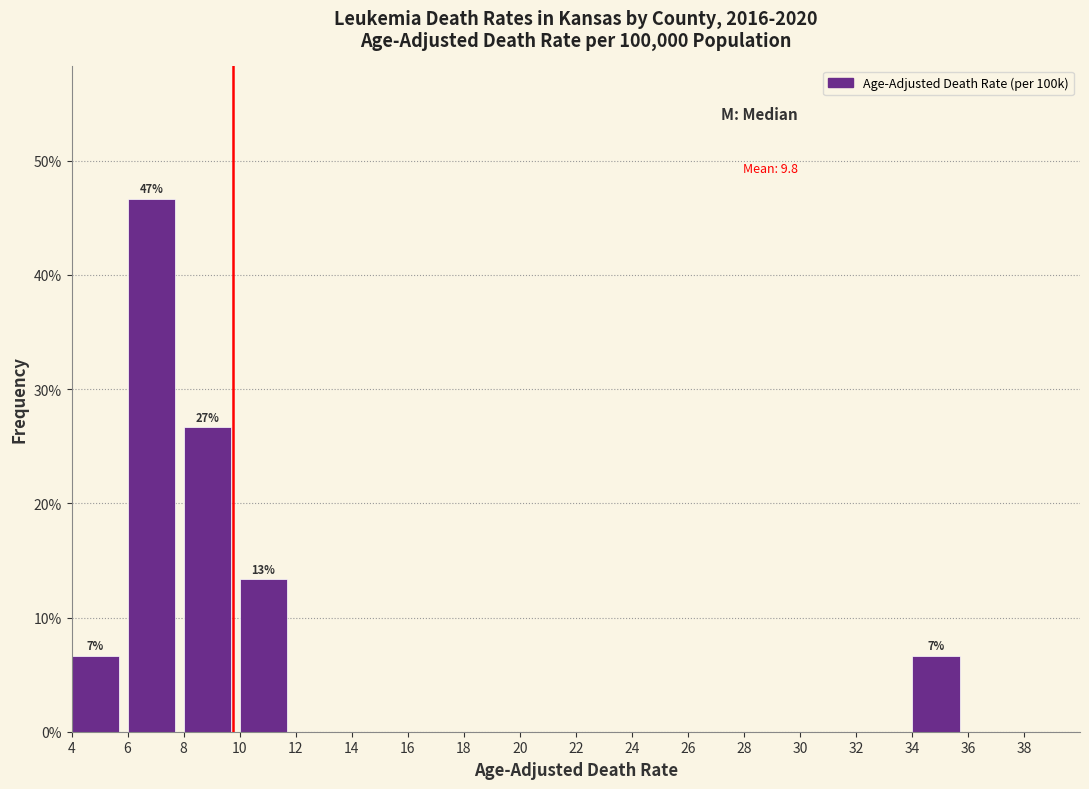

Which range on the x-axis has the tallest bar?

6 to 8